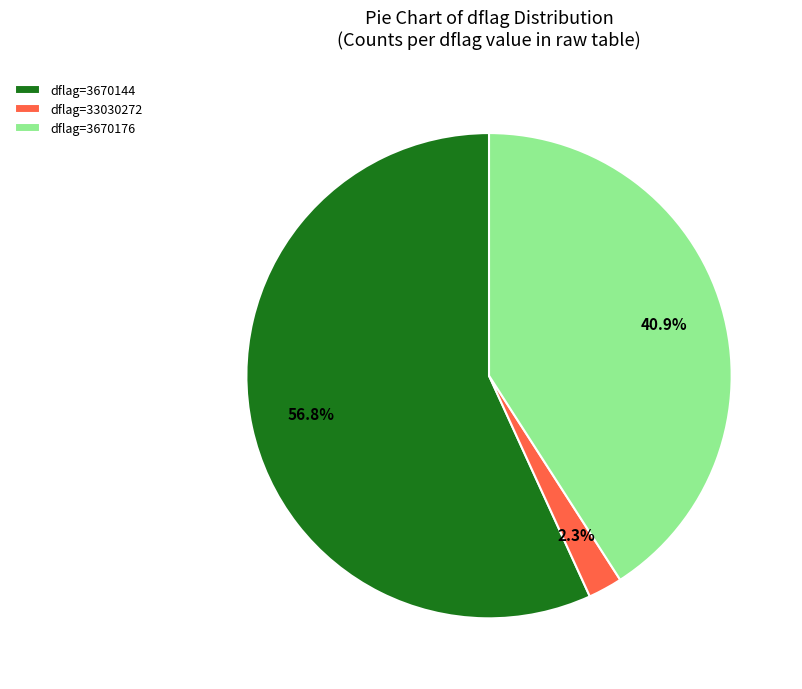

What is the largest slice in the pie chart?

dflag=3670144